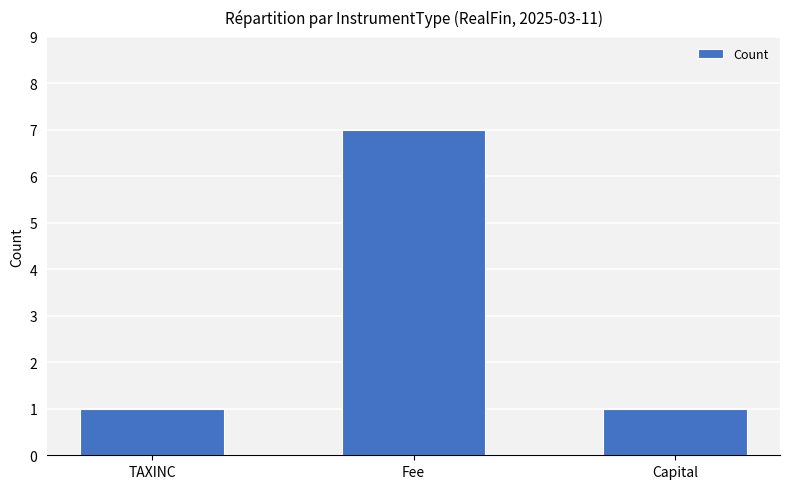

What value does the data have at Fee?

7